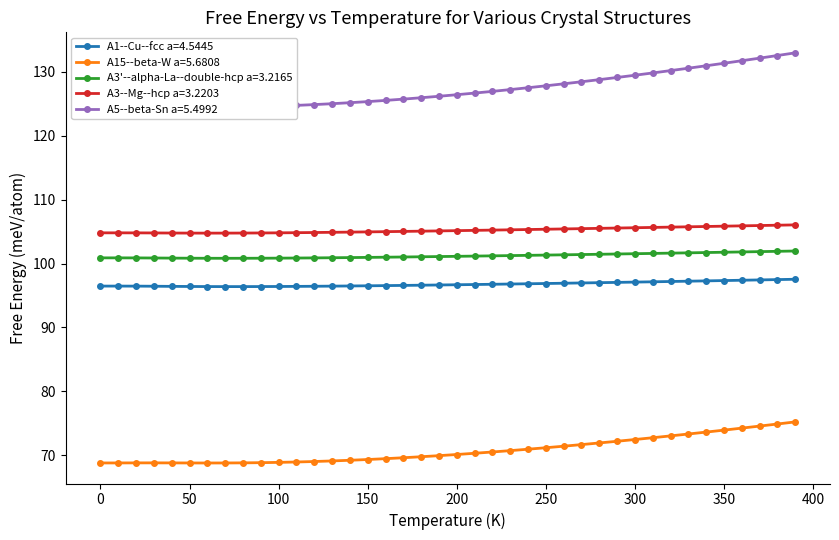

How many interior local valleys does the A3--Mg--hcp a=3.2203 series have?

1